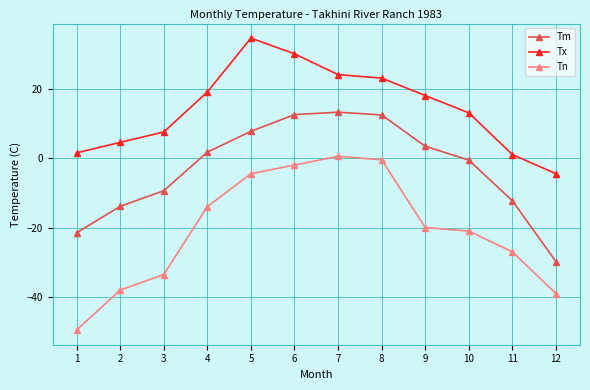

How many interior local peaks does the Tx series have?

1